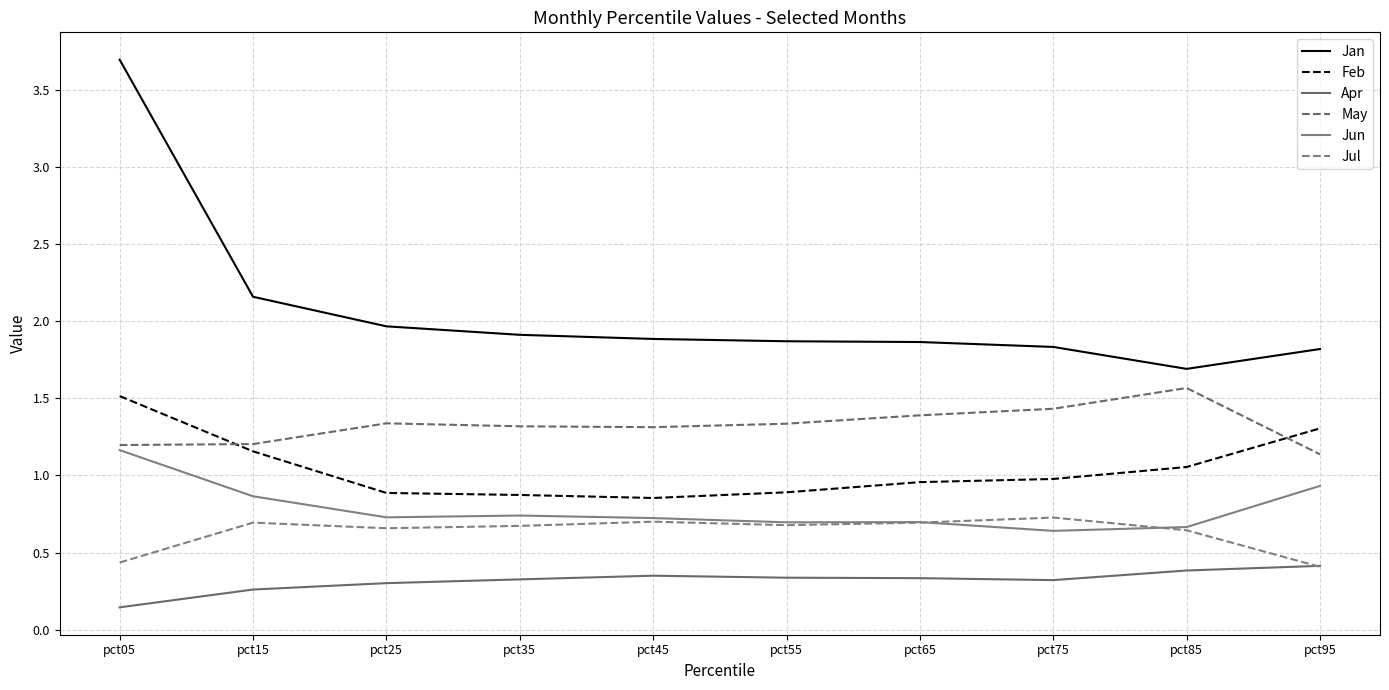

What is the sum of all May values?

13.2